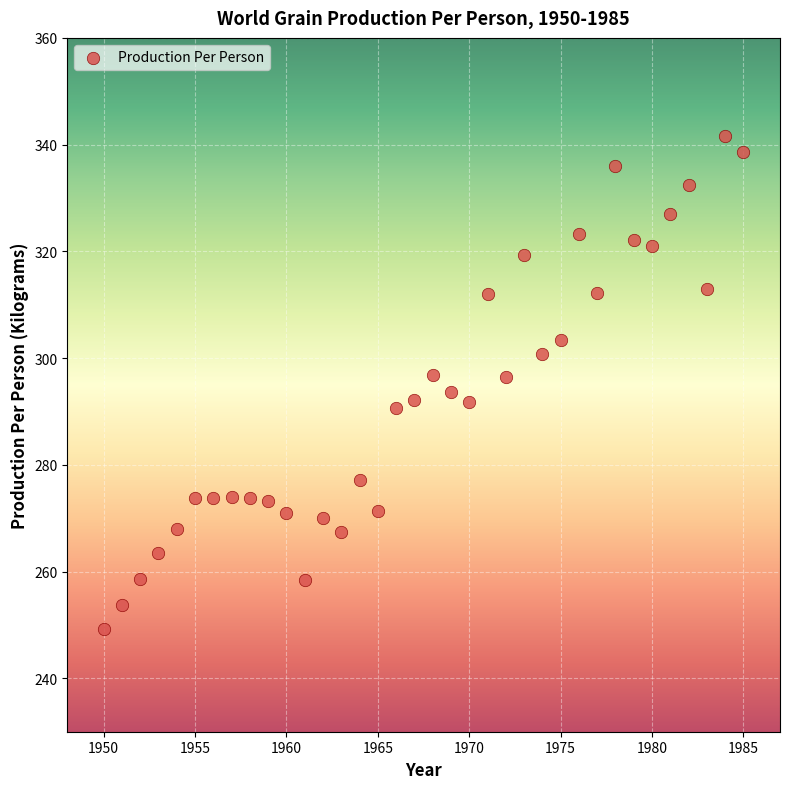

What is the range of Y values (max minus min)?

92.3